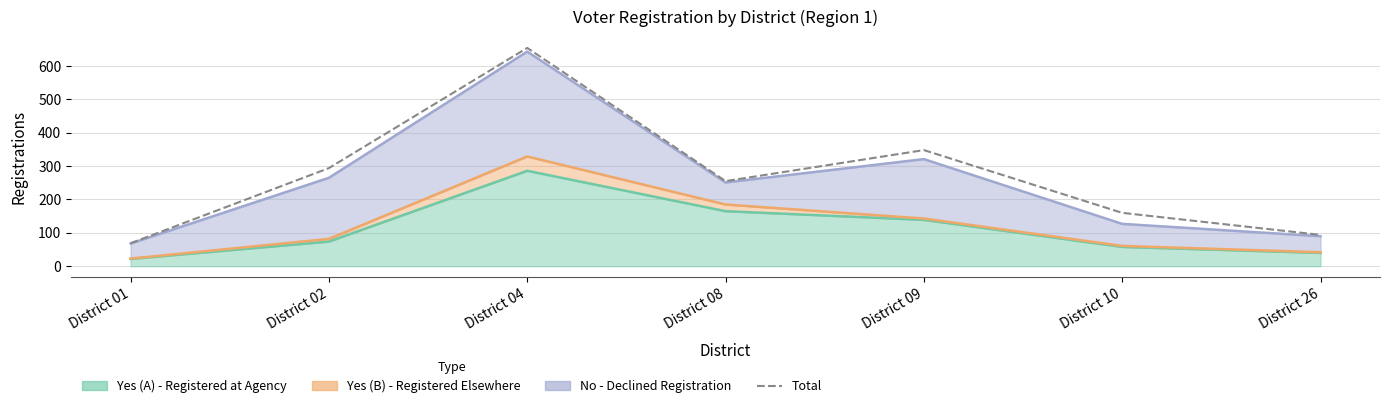

Reading left to right, extract all data points from this chart.

District 01=69	District 02=294	District 04=654	District 08=255	District 09=348	District 10=160	District 26=94